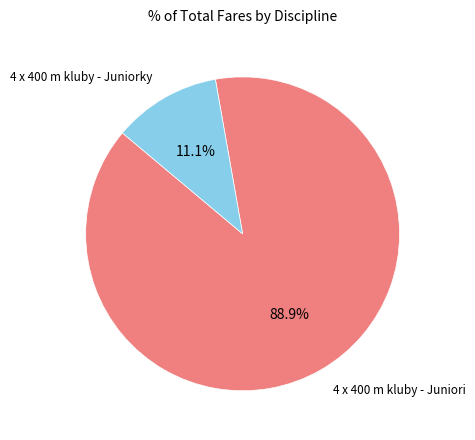

Is there any slice that represents more than half of the pie?

Yes